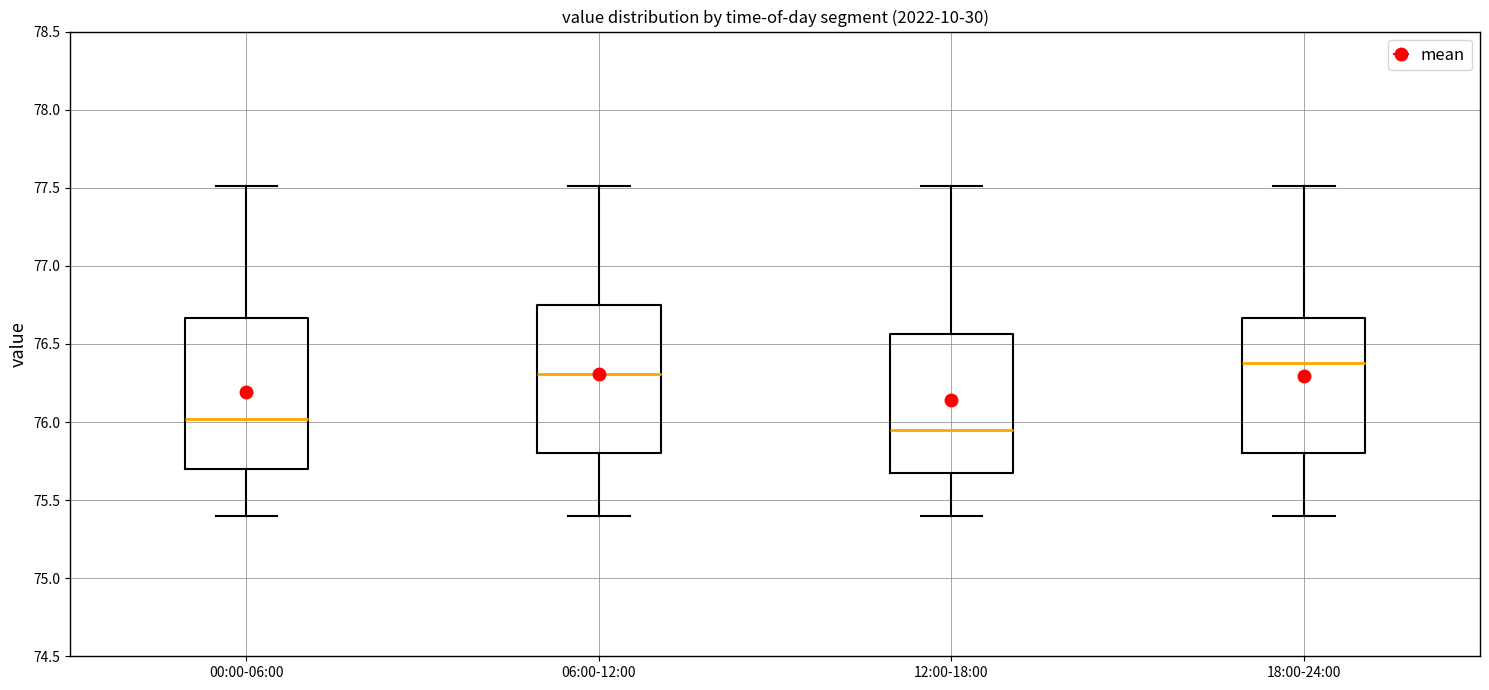

Which box has the lowest median line?

12:00-18:00